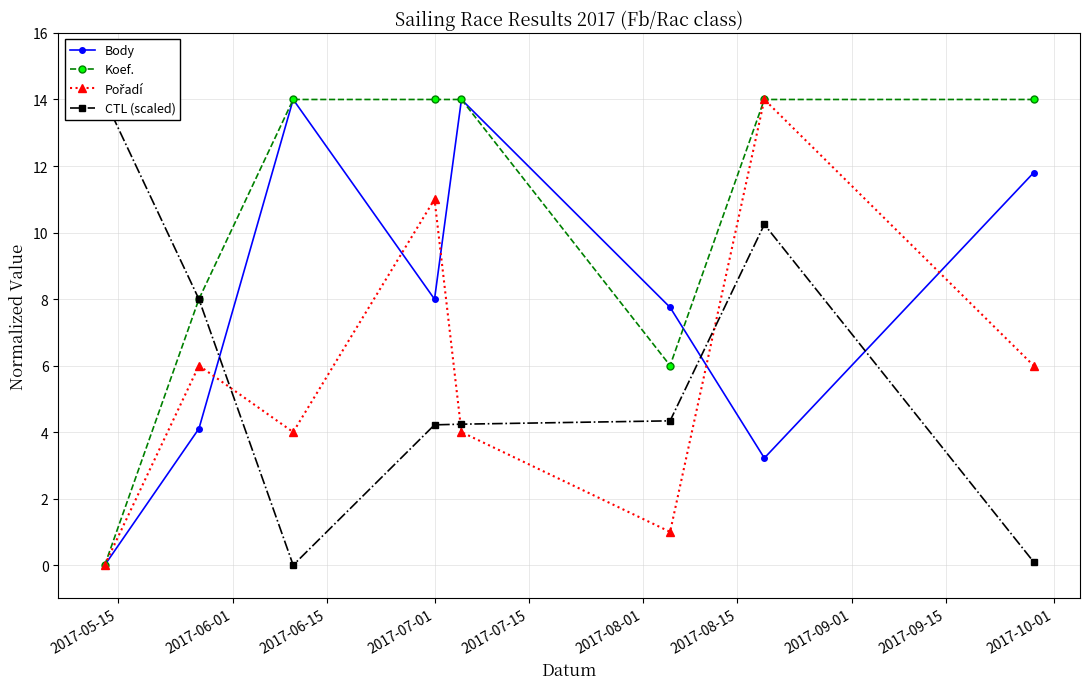

What is the value of the Koef. point at the 3rd from the left?

14.0